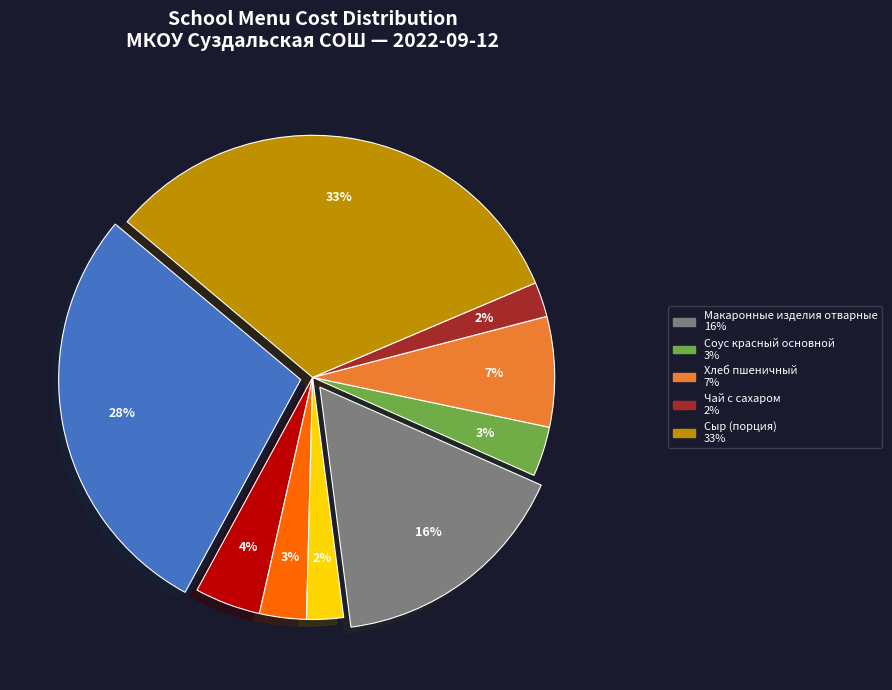

How many segments does this pie chart have?

9